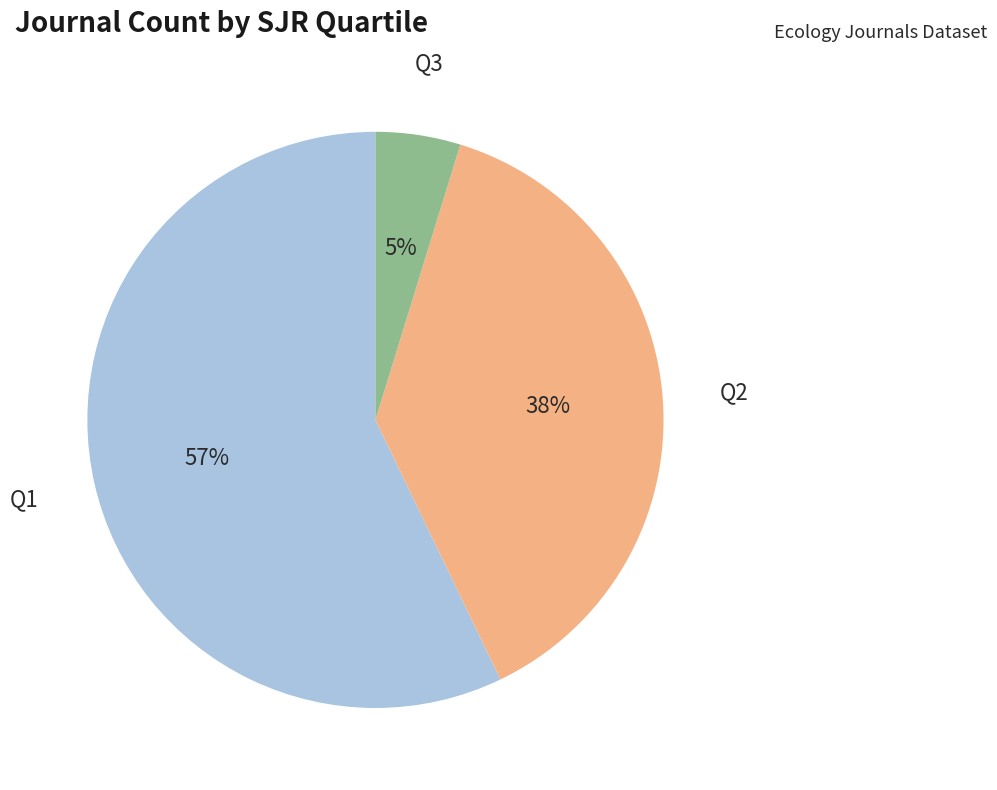

Is there a majority slice in this chart?

Yes